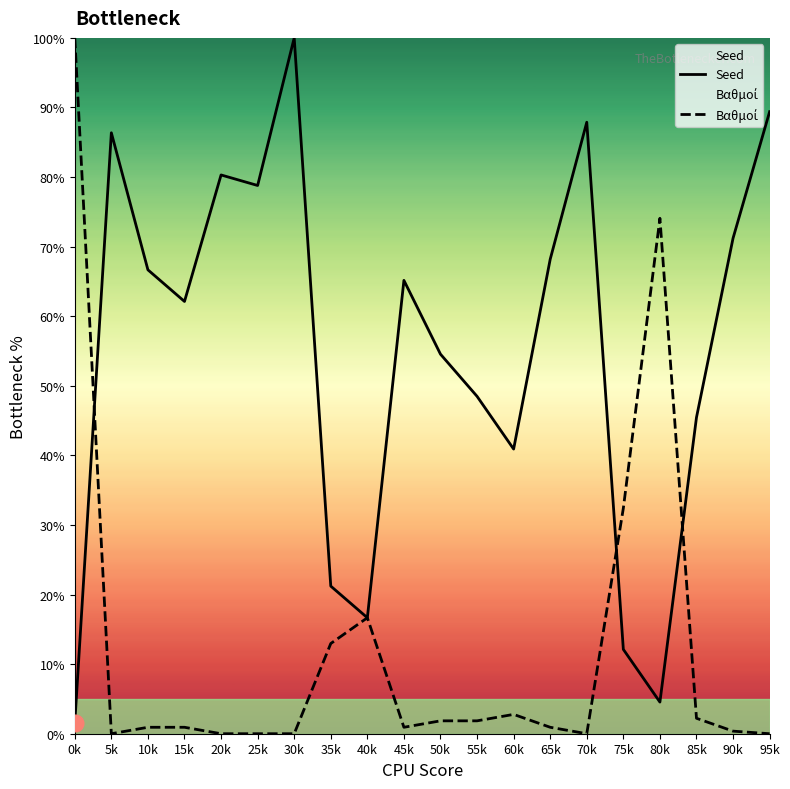

Which label corresponds to the largest value in the chart?

30k